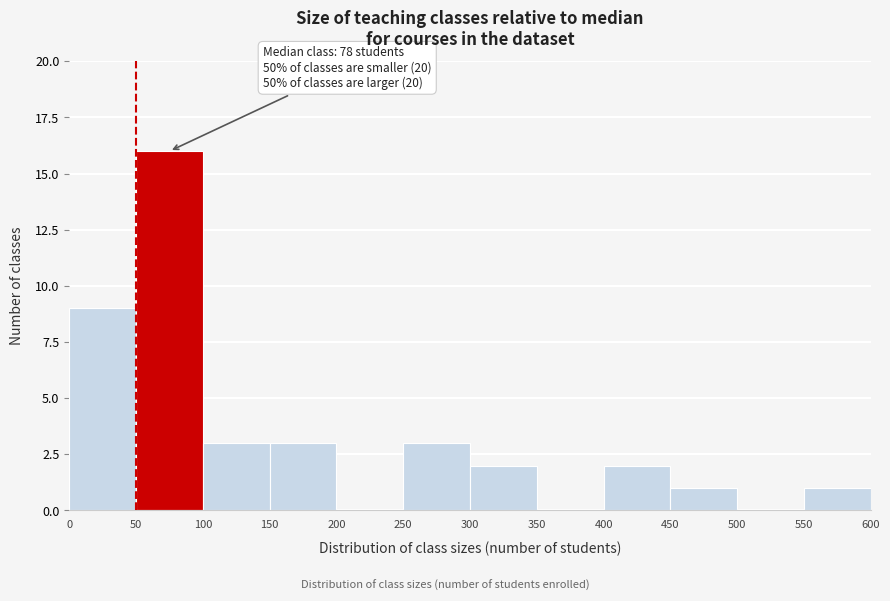

Which range on the x-axis has the tallest bar?

50 to 100